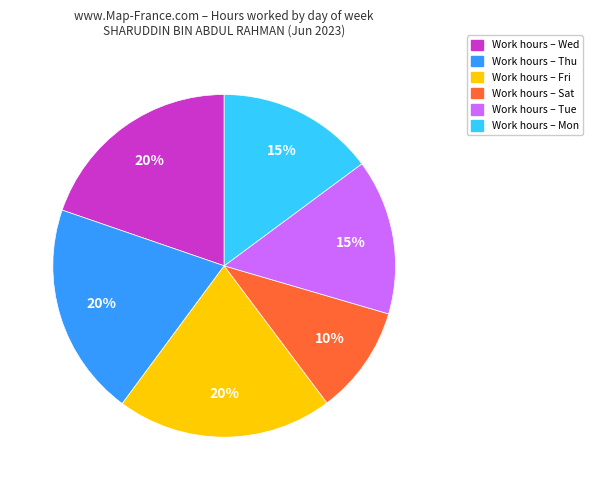

How many slices are in this pie chart?

6